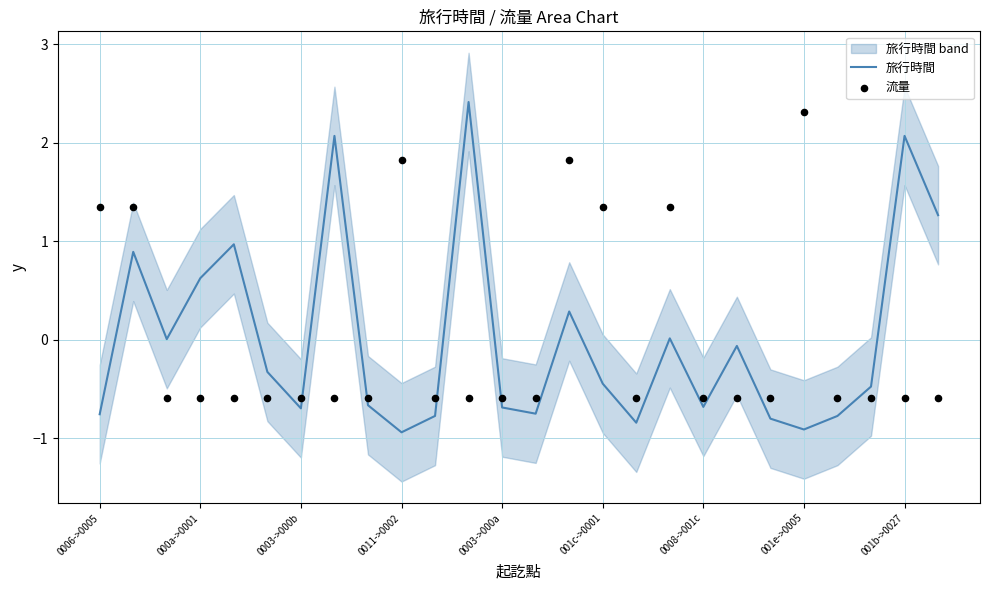

Which series reaches the minimum Y coordinate?

旅行時間